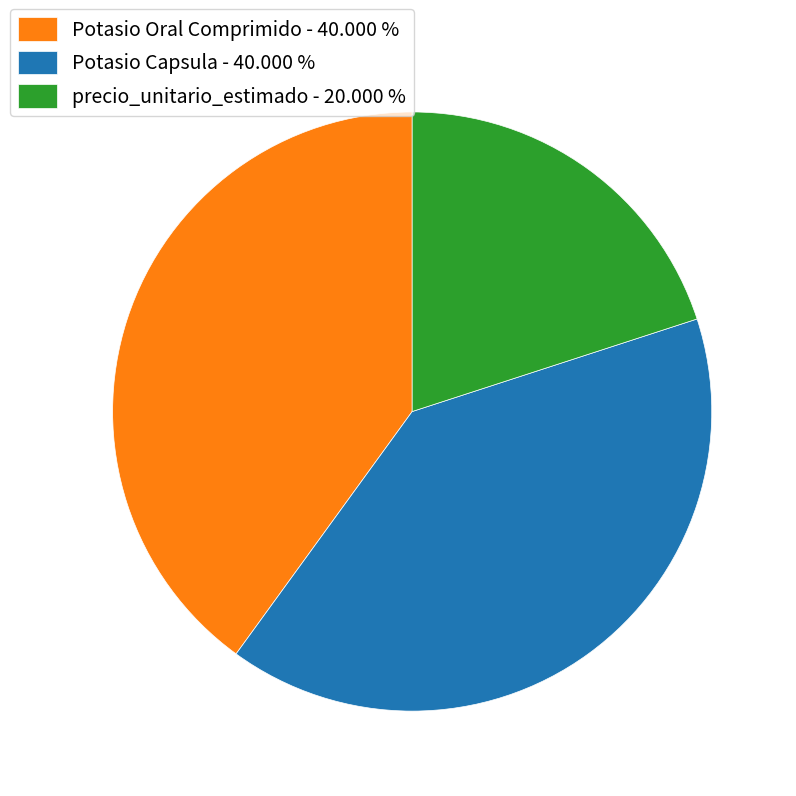

Between Potasio Oral Comprimido - 40.000 % and precio_unitario_estimado - 20.000 %, which is larger?

Potasio Oral Comprimido - 40.000 %